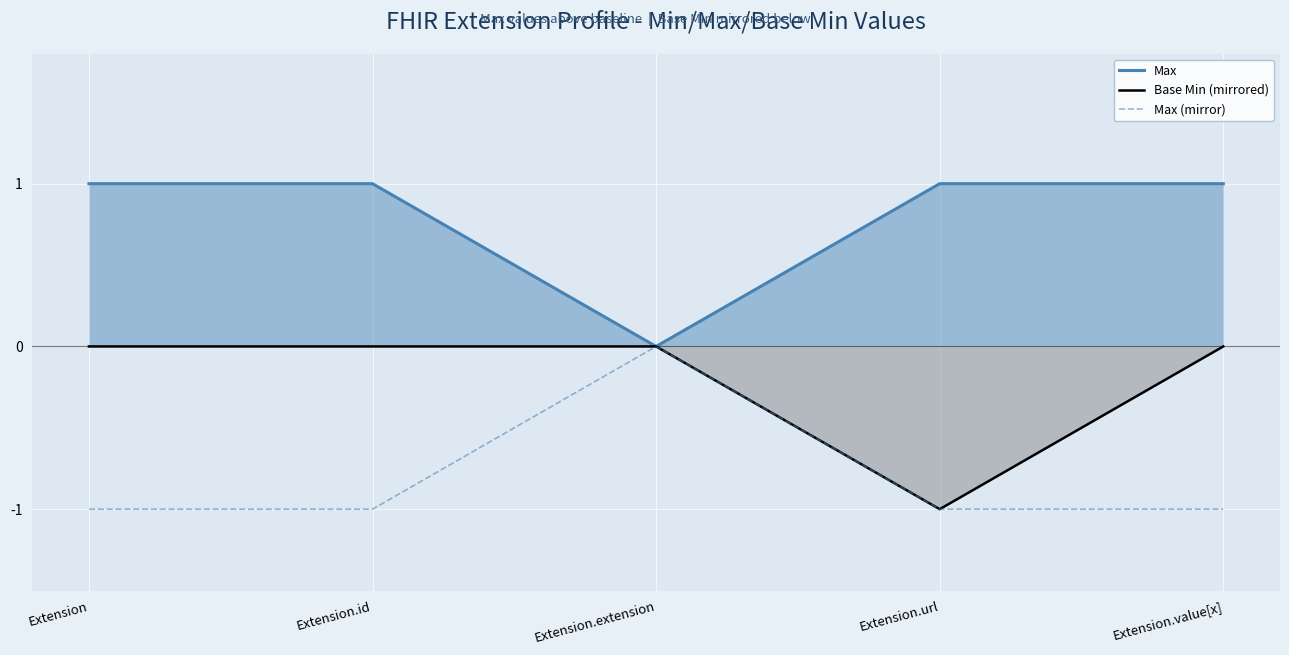

How many categories are shown in the chart?

5